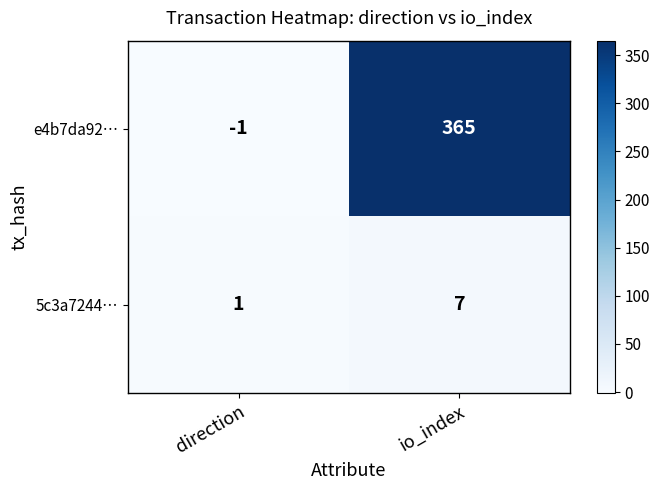

The 5c3a7244… series shows 7 at io_index. True or false?

True